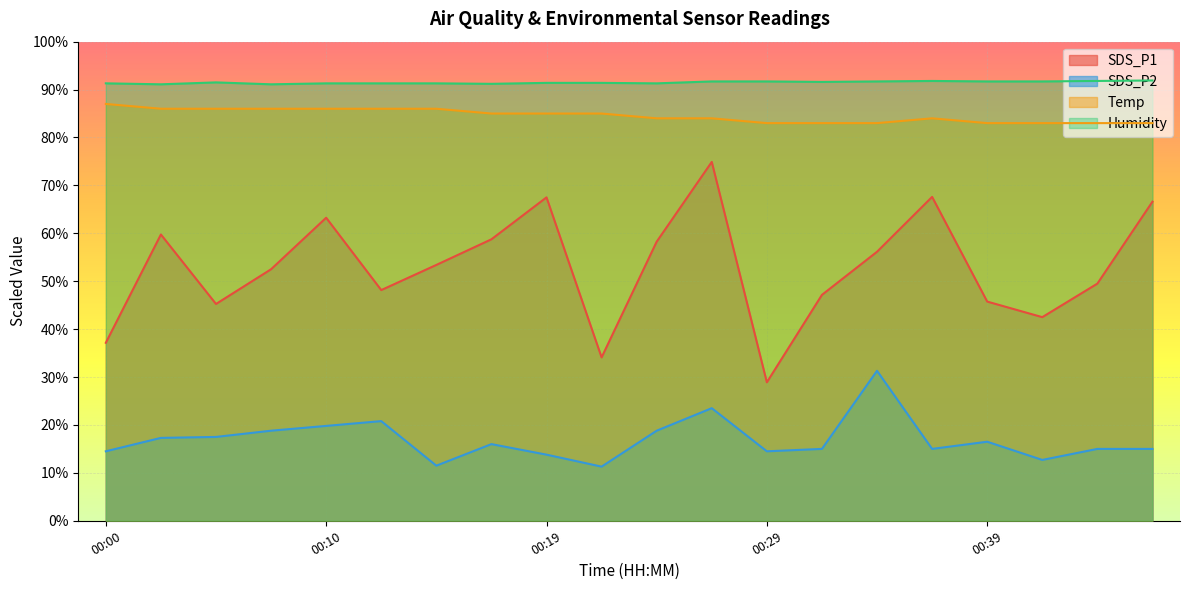

True or false: SDS_P2 and Humidity intersect in this chart.

False